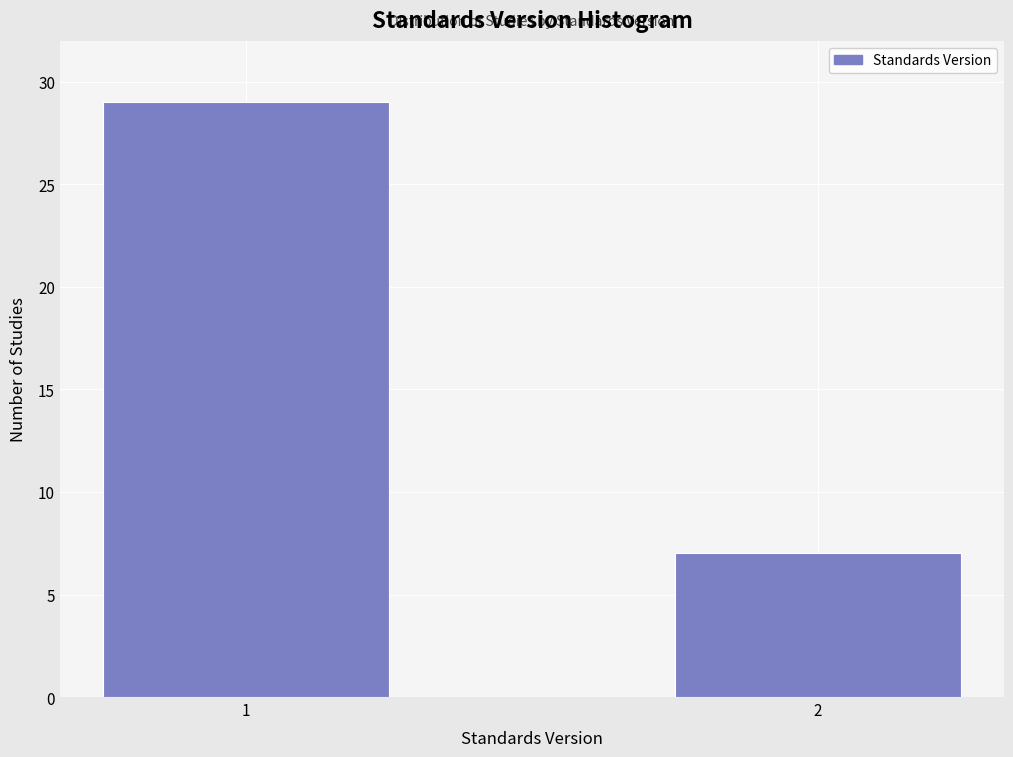

Reading right to left, list all the values displayed in this chart.

7	29